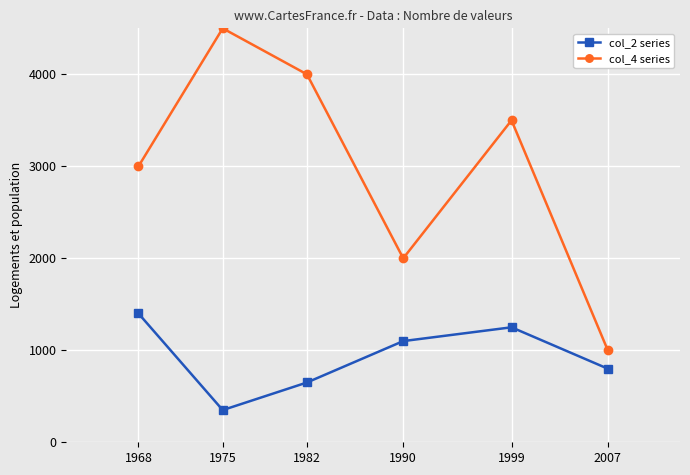

What is the difference between the col_4 series values at 2007 and 1968?

2000